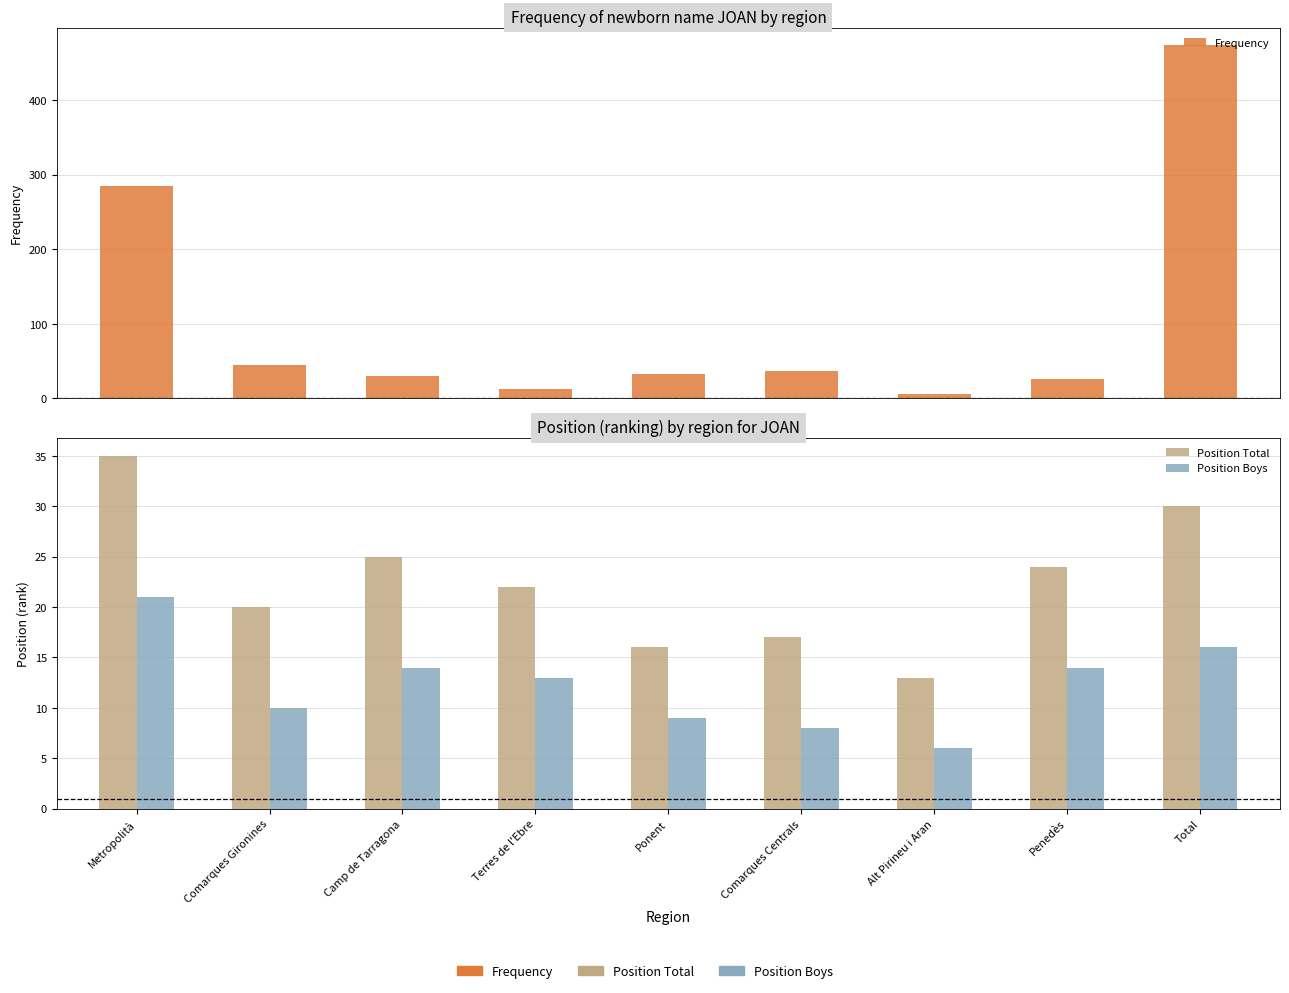

What is the spread (max minus min) of values at Terres de l'Ebre?

10